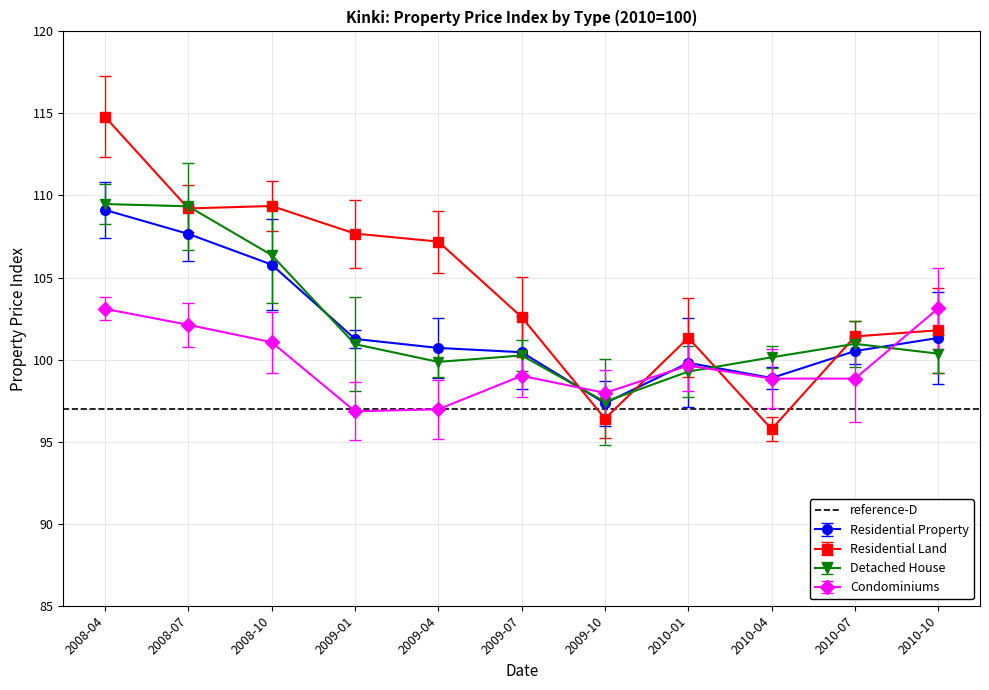

How many values in the Residential Property series exceed 100?

8